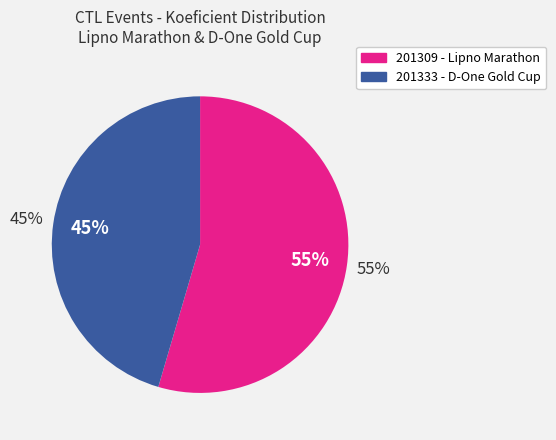

Does any single category account for the majority?

Yes